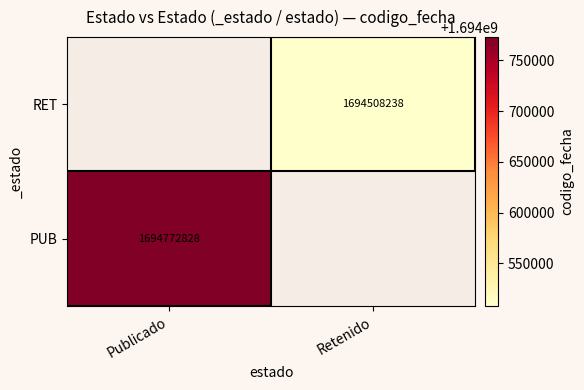

The PUB series shows 1161402016 at Publicado. True or false?

False